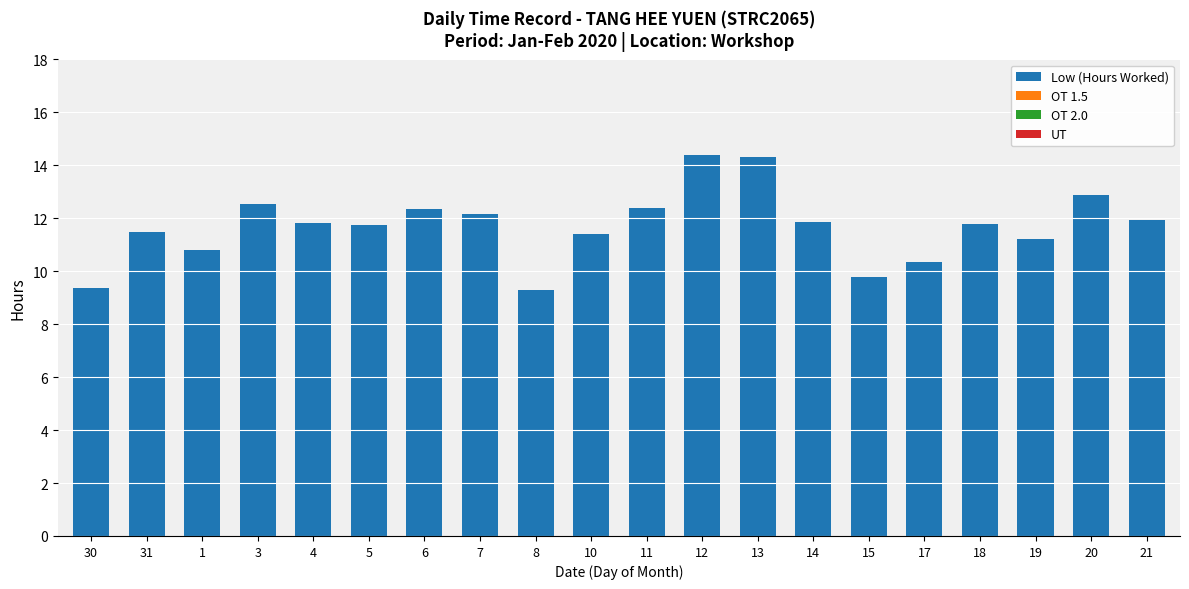

Where does the data first go above 11?

31